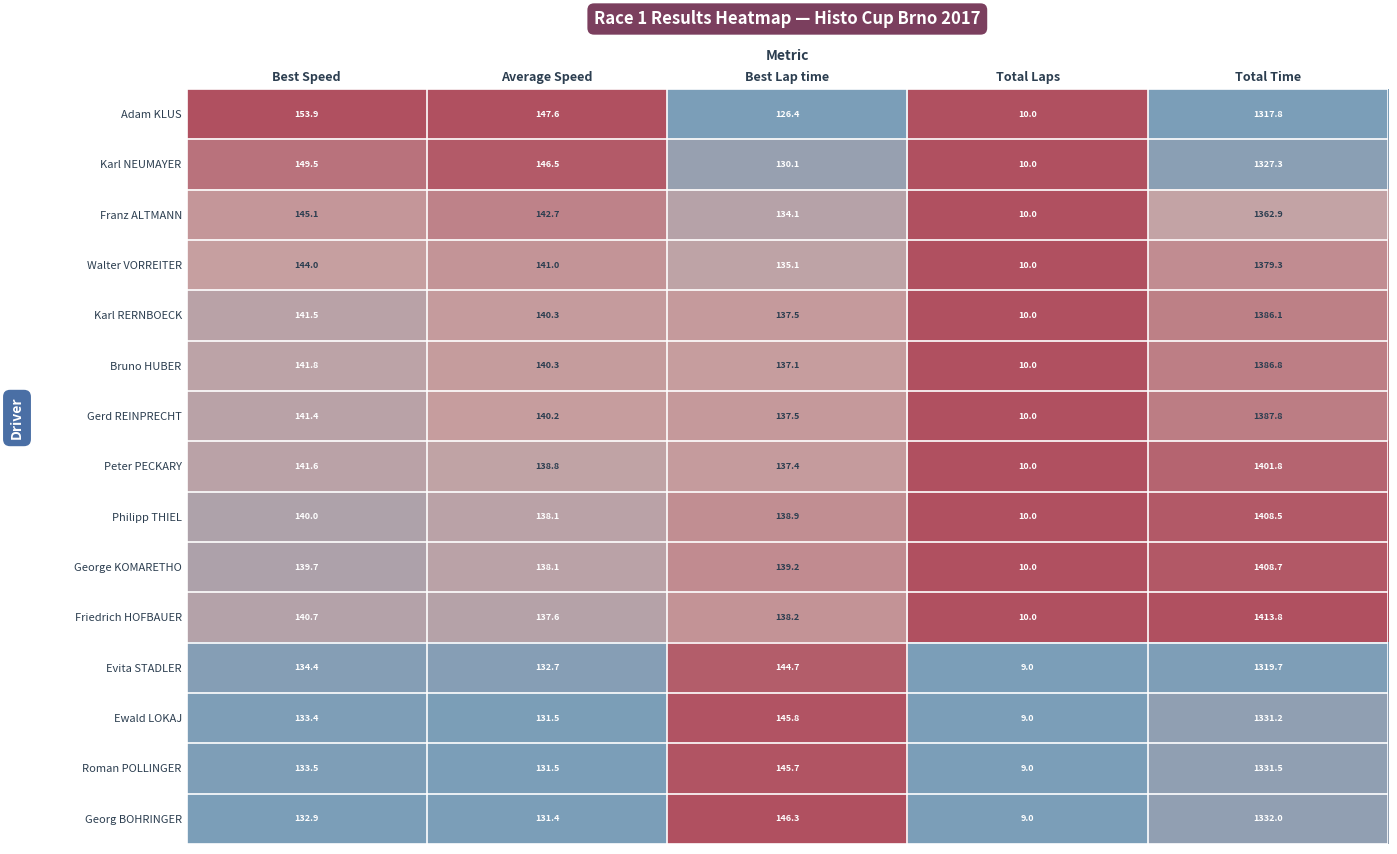

The Walter VORREITER series shows 135.1 at Best Lap time. True or false?

True